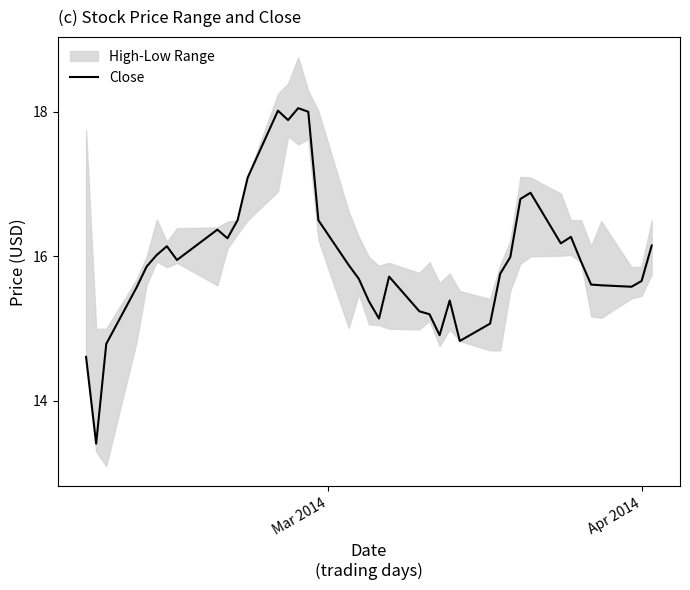

Reading left to right, list all the values displayed in this chart.

14.6	13.4	14.8	15.6	15.9	16.0	16.1	15.9	16.4	16.2	16.5	17.1	18.0	17.9	18.1	18.0	16.5	15.9	15.7	15.4	15.1	15.7	15.2	15.2	14.9	15.4	14.8	15.1	15.8	16.0	16.8	16.9	16.2	16.3	15.9	15.6	15.6	15.6	15.7	16.1